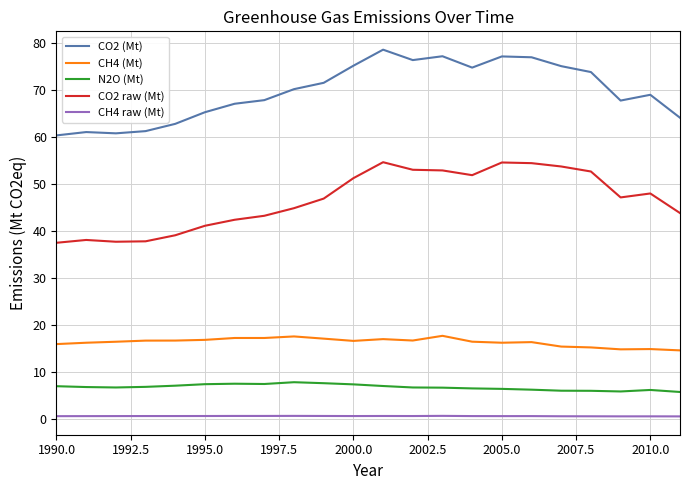

True or false: CH4 raw (Mt) and CH4 (Mt) cross at least once.

False